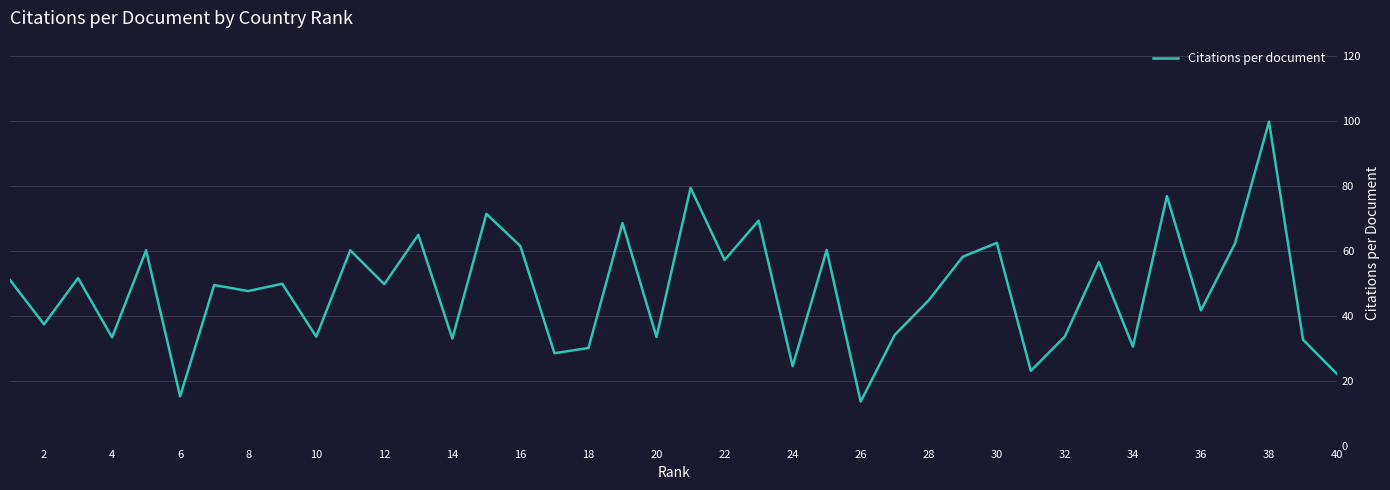

What is the difference between the maximum and minimum values?

86.2